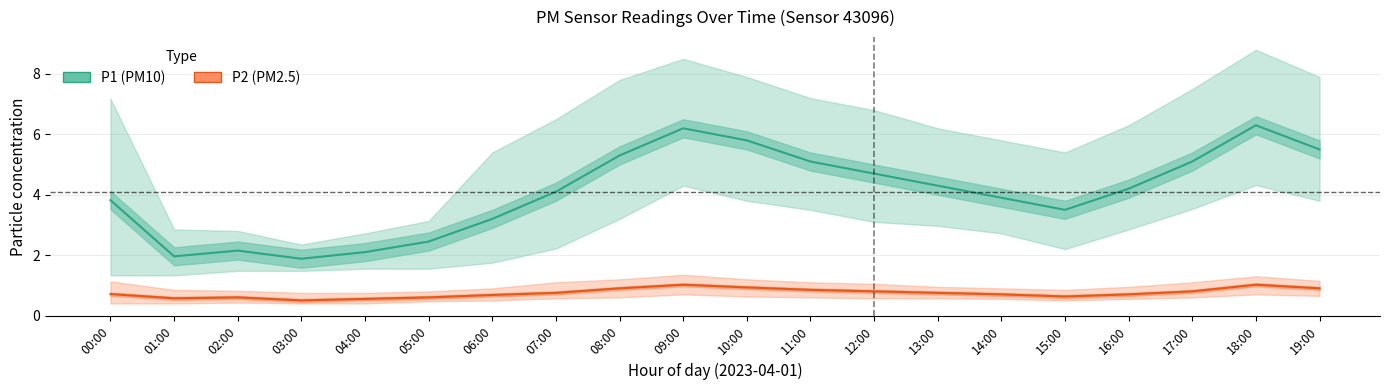

Which label corresponds to the largest value in the chart?

18:00